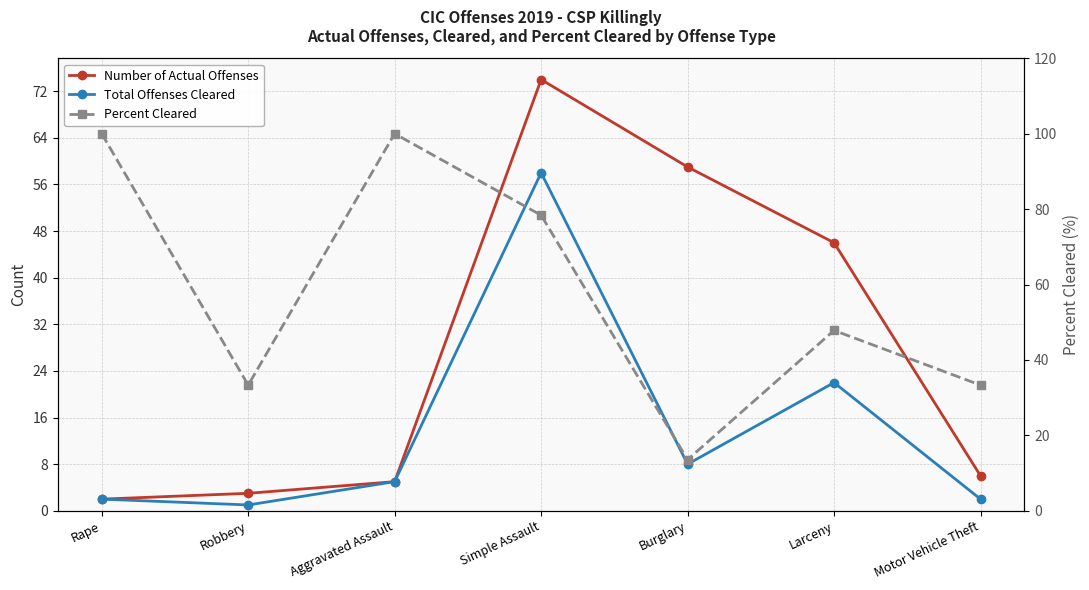

What is the approximate value of Total Offenses Cleared at Larceny?

22.0